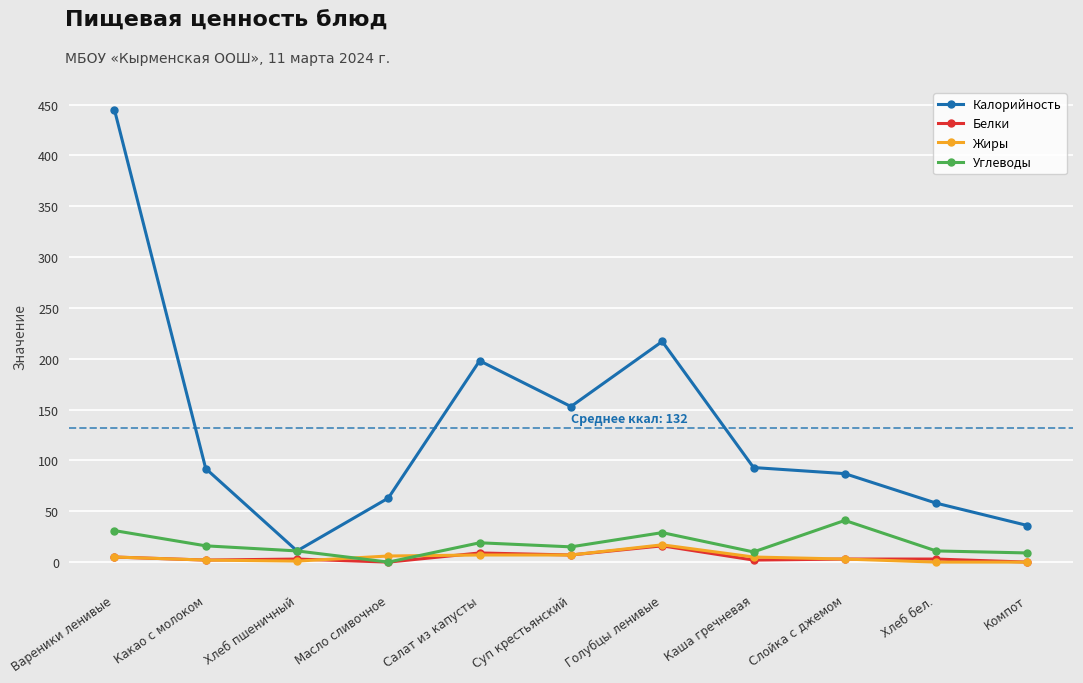

True or false: Калорийность has more than 0 interior local peaks.

True